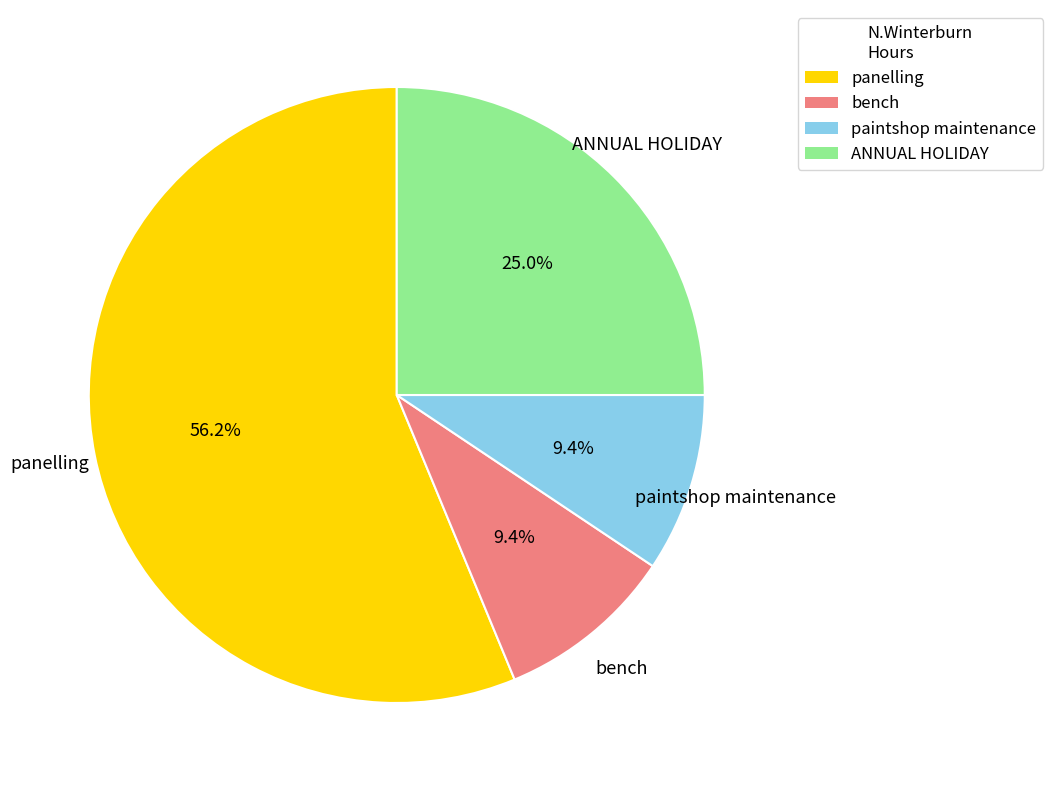

Is it true that panelling is 49% of the pie?

False